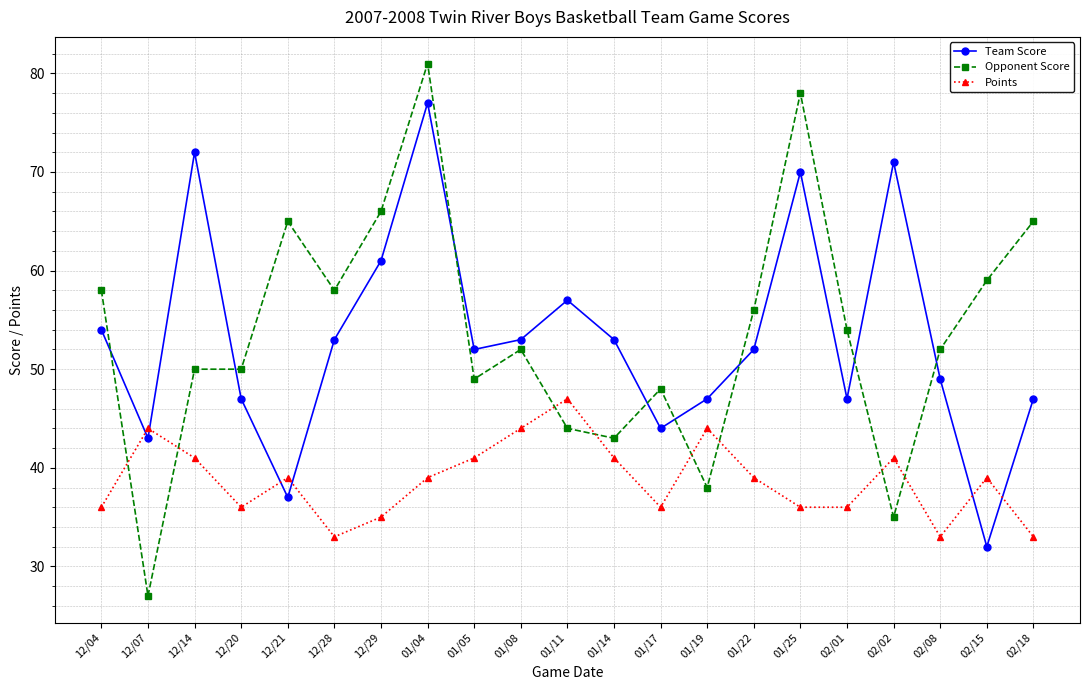

How many data points does each series have?

21